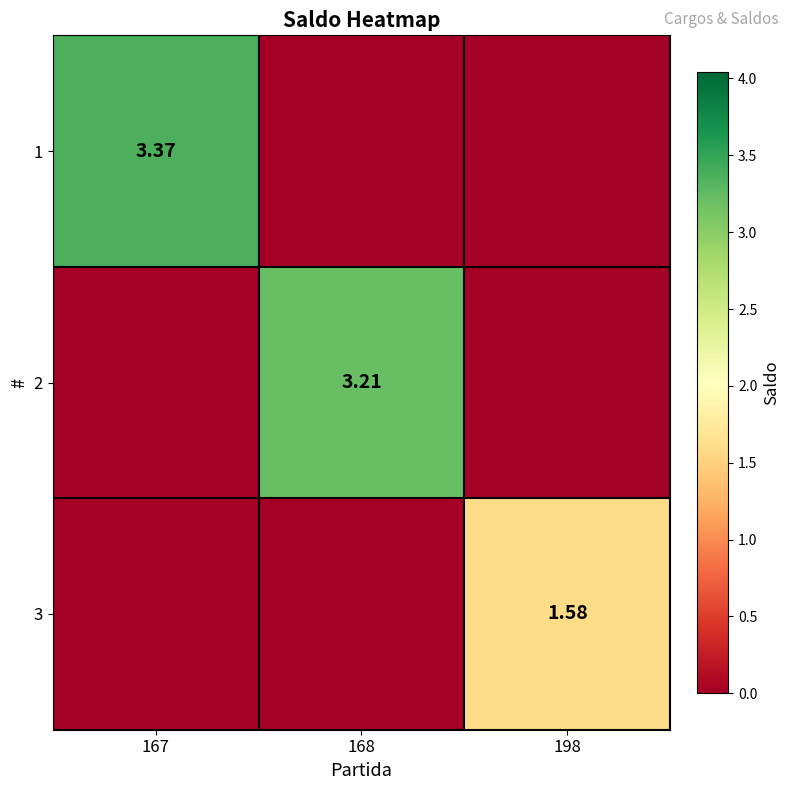

At which label does 2 reach its peak?

168